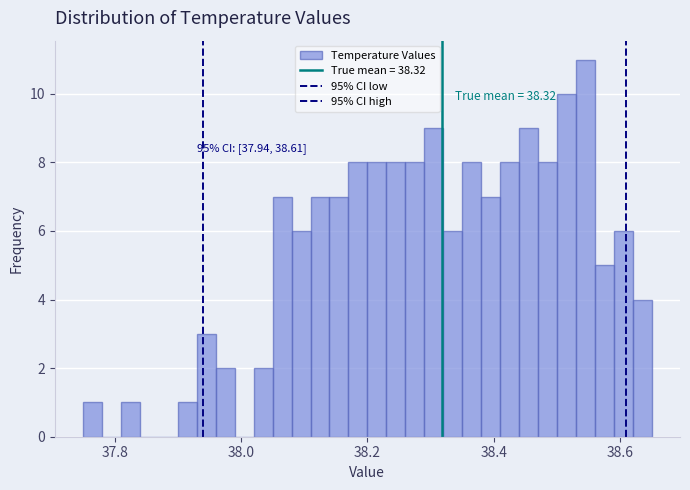

Read against the x-axis, roughly where is the centre of the tallest bar?

38.54